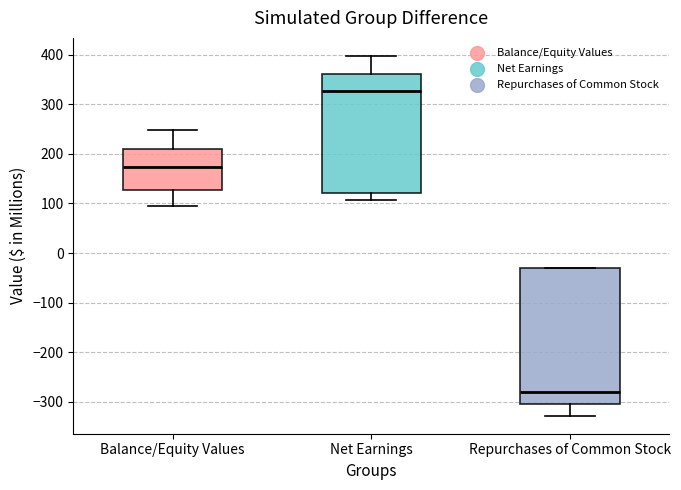

Which box has the highest median line?

Net Earnings